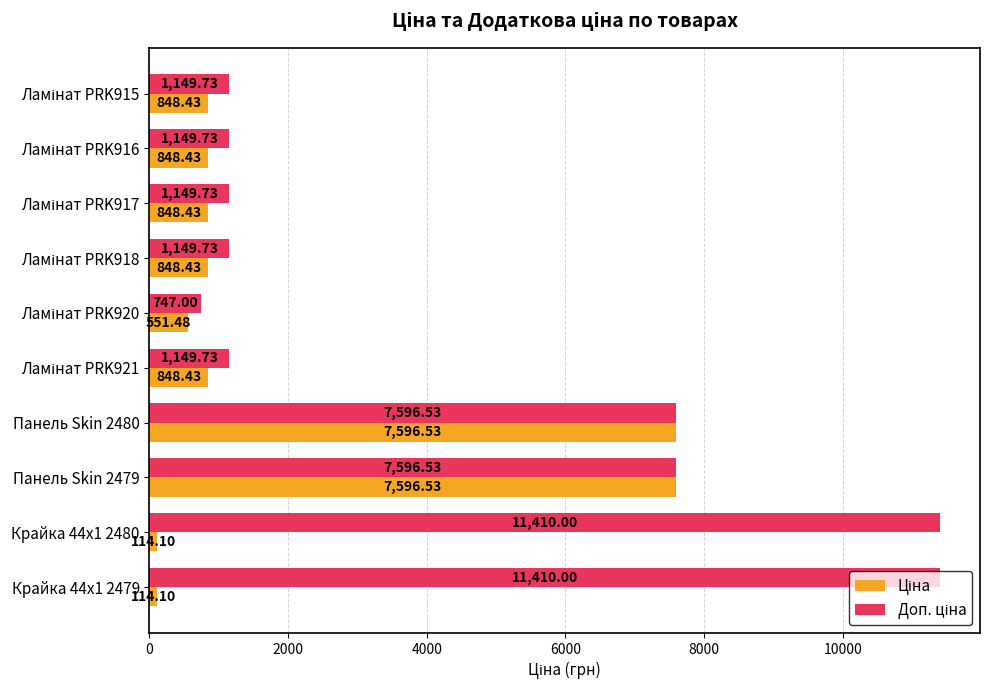

What is the total value across all series at Панель Skin 2480?

15193.1